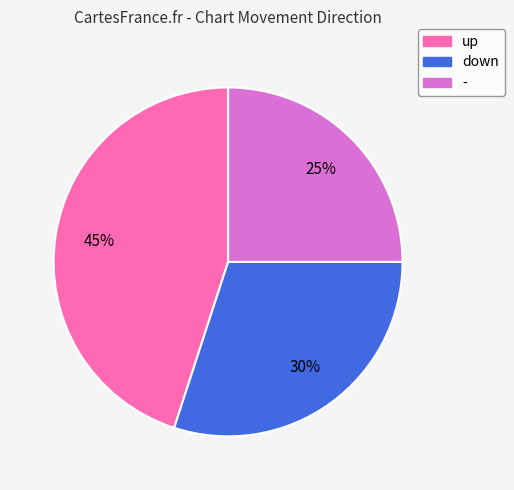

Which has a higher value, up or down?

up